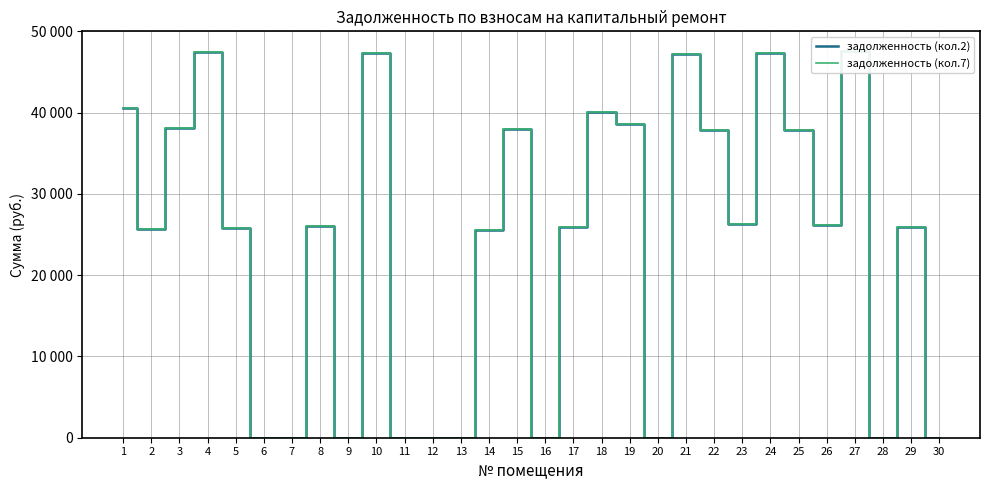

How many values in the задолженность (кол.7) series are below 26112?

15